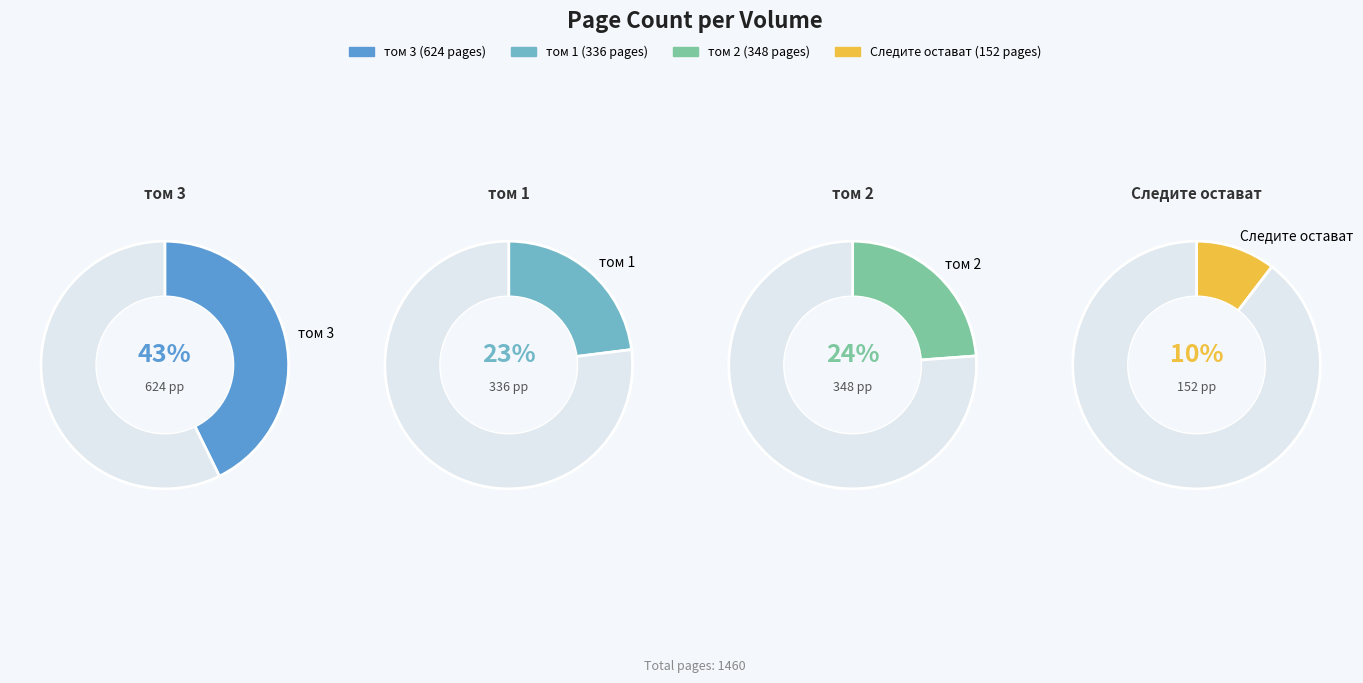

The том 3 (id:15728) slice represents 56% of the pie. True or false?

False